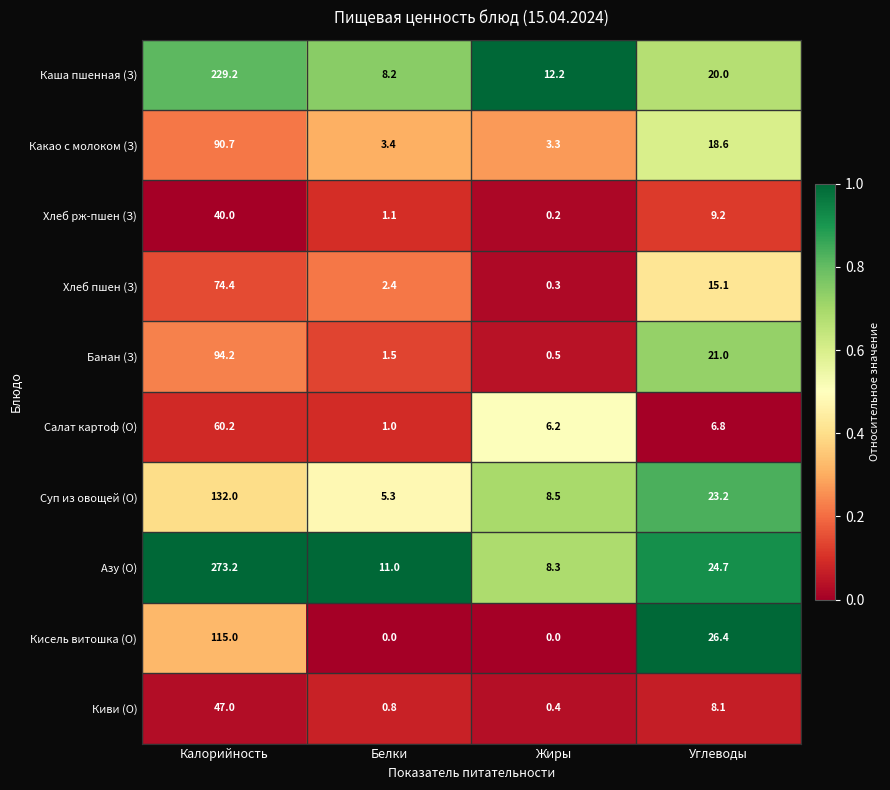

Is it true that Хлеб рж-пшен (З) equals 9.2 at Углеводы?

True